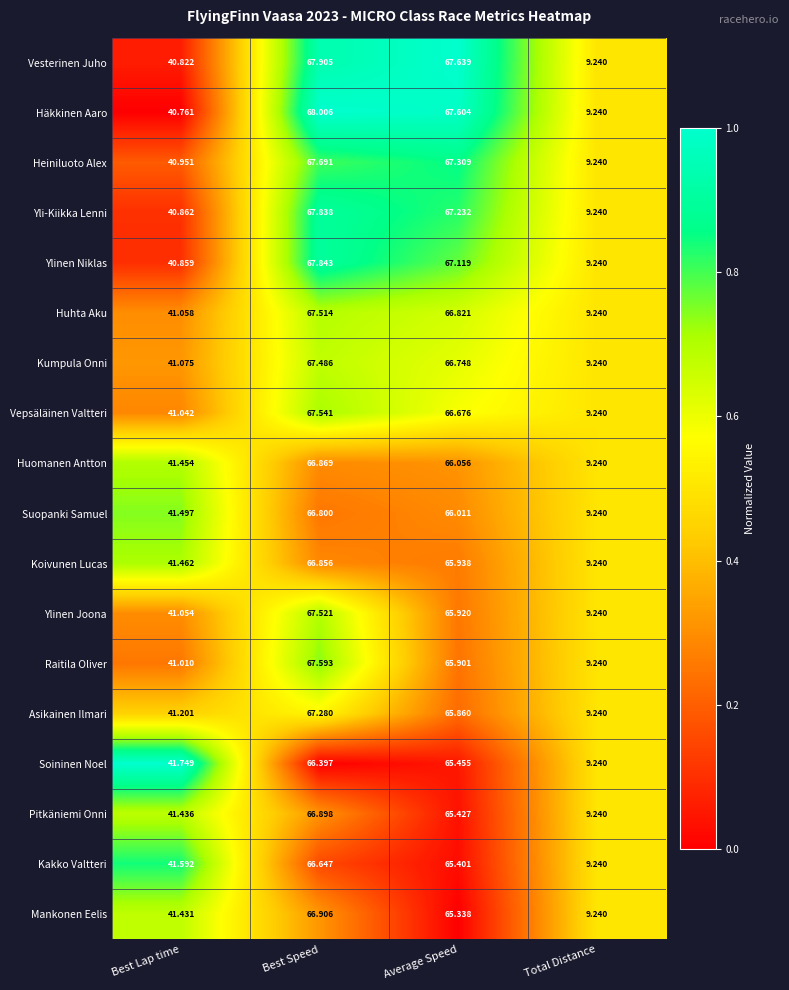

At which label is Pitkäniemi Onni closest to 38?

Best Lap time